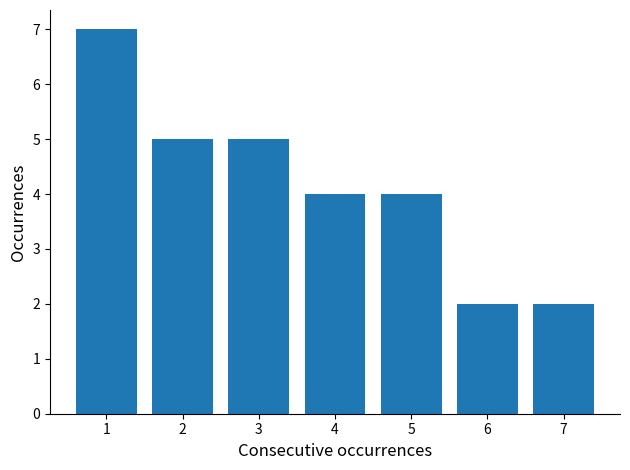

Reading left to right, transcribe all the data shown in this chart.

7	5	5	4	4	2	2